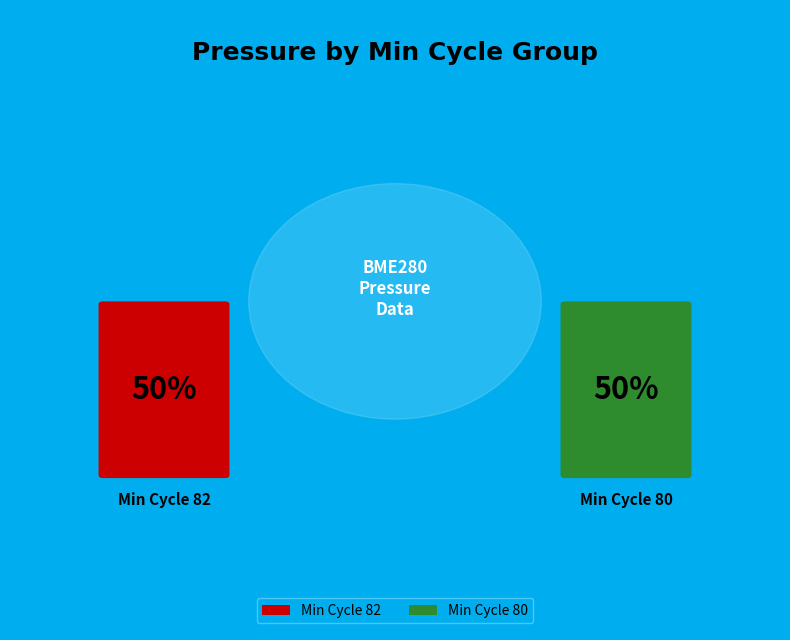

Approximately how many times larger is the value at 80 compared to 80?

1.0